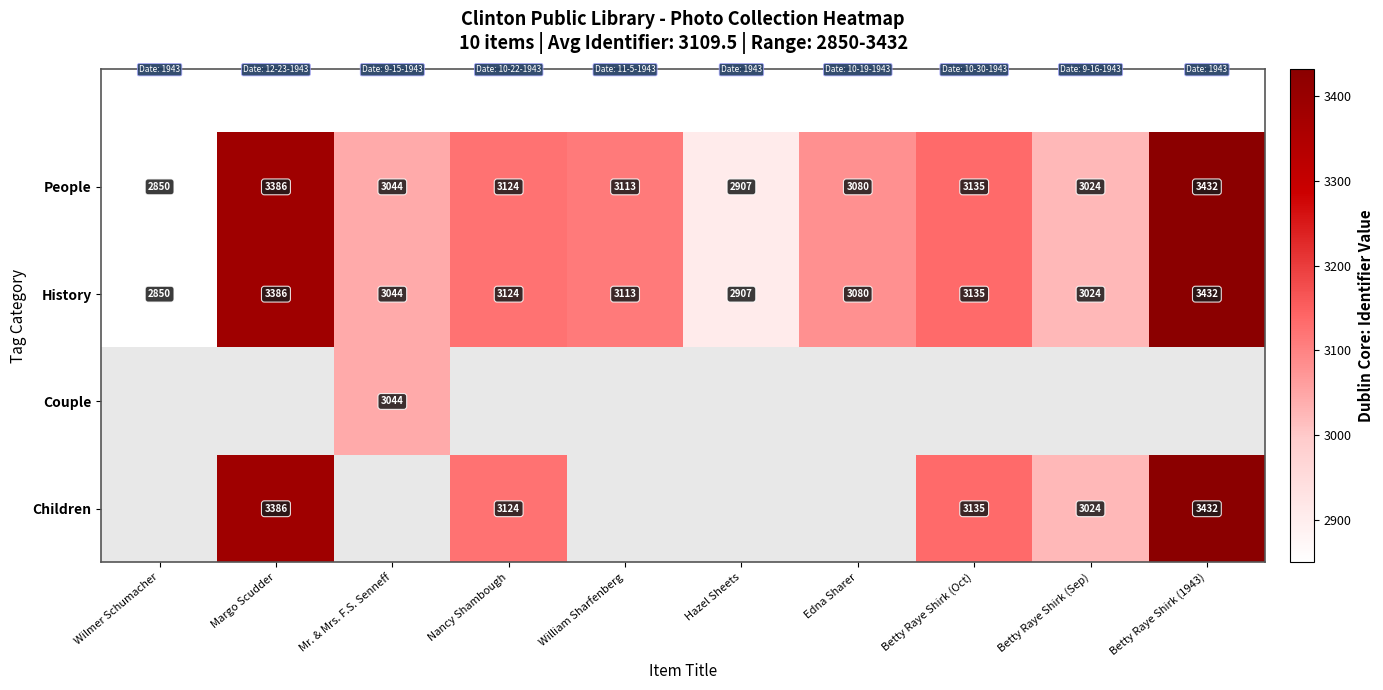

How many data points in History are less than 3113?

5